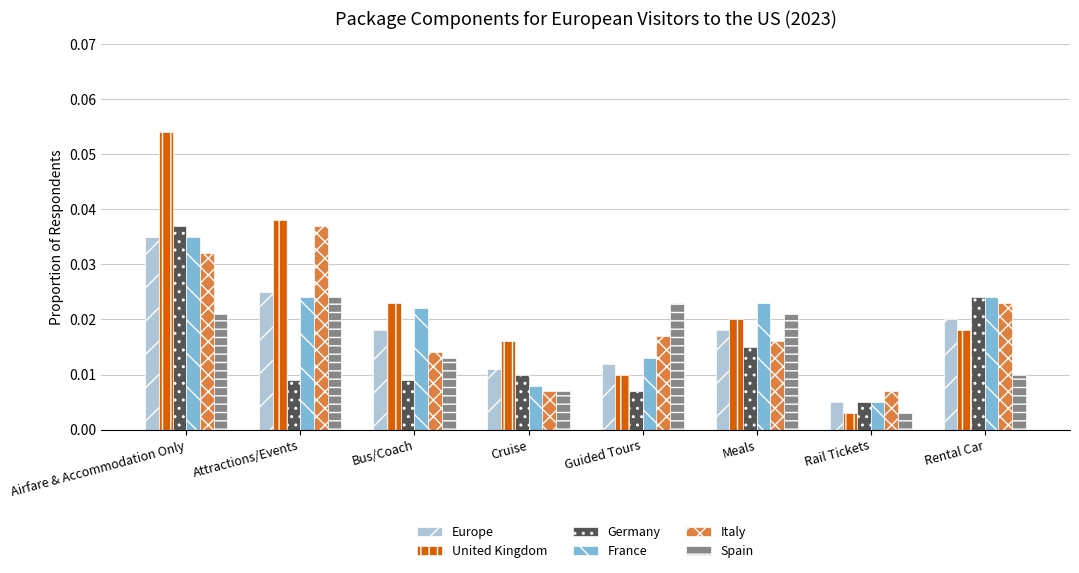

The value of France at Airfare & Accommodation Only is 0.1. True or false?

False